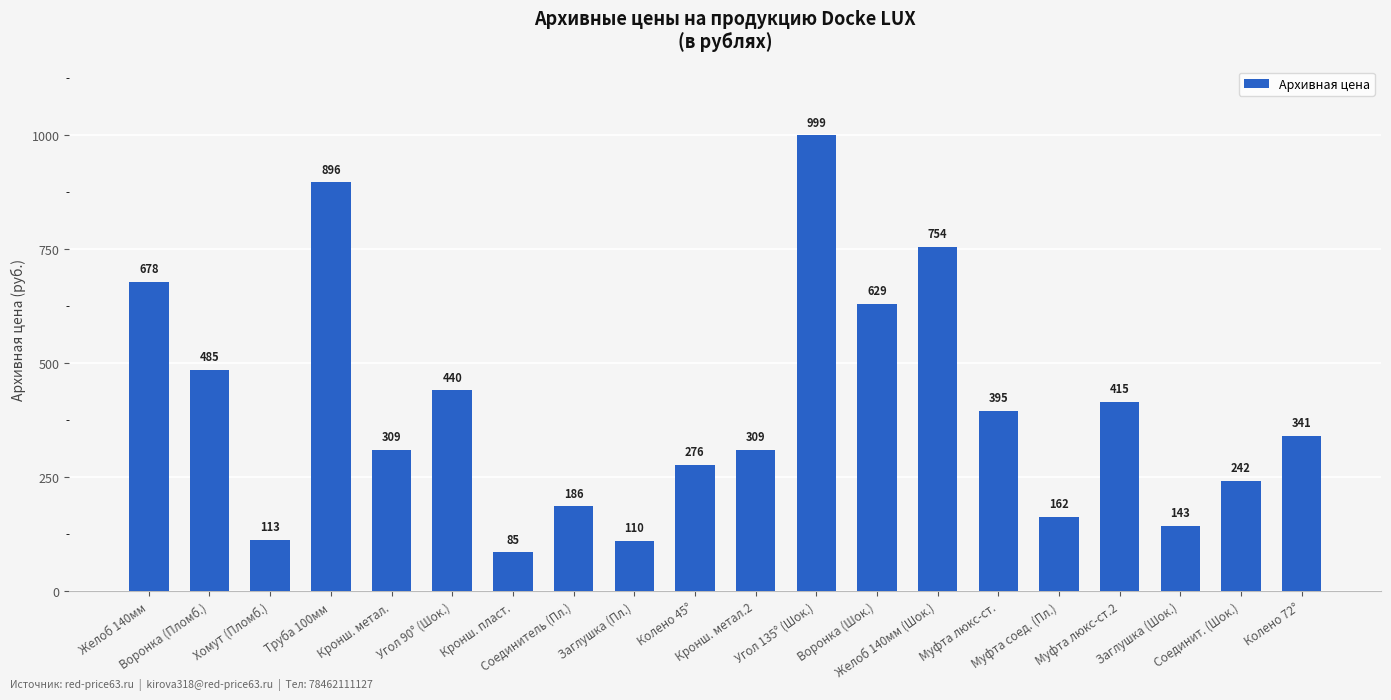

What is the change in value from Кронш. пласт. to Воронка (Шок.)?

+544